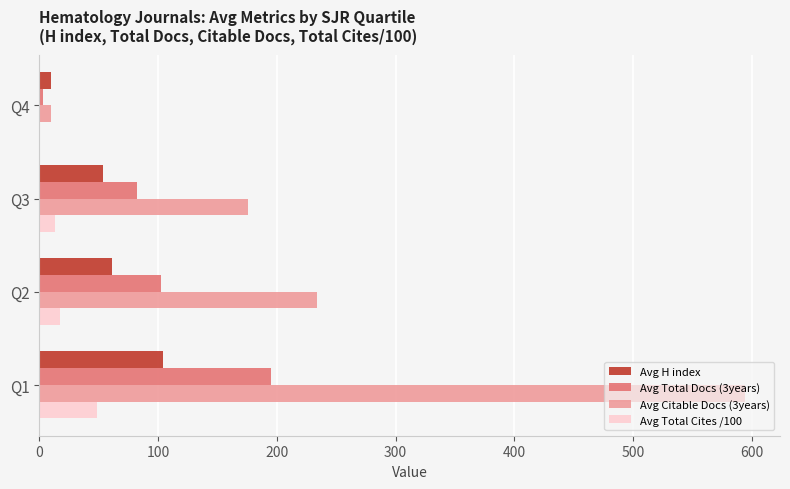

The value of Avg Total Cites /100 at Q1 is 17.8. True or false?

False